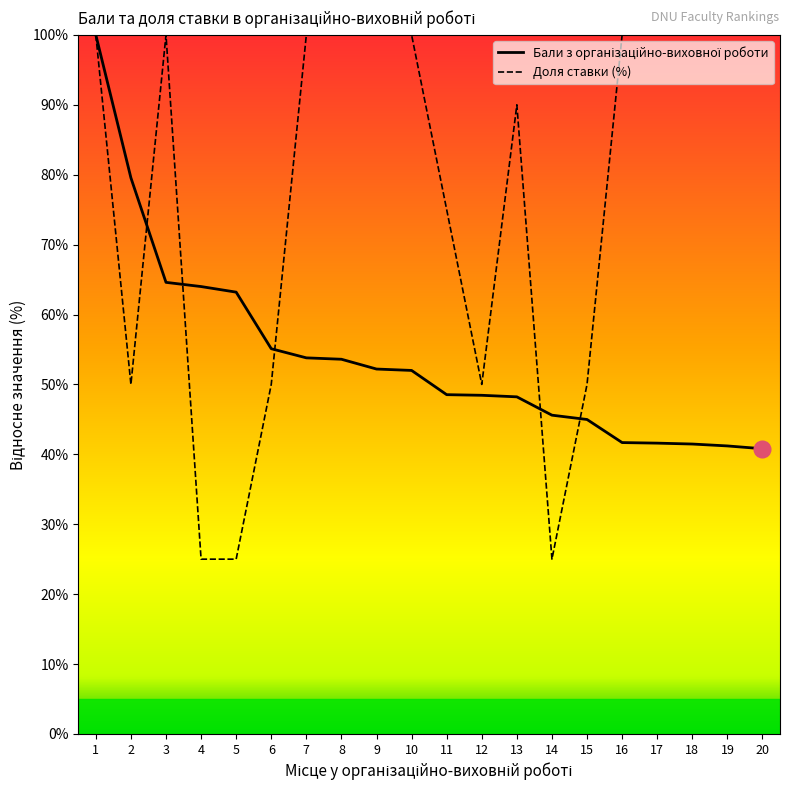

At 8, list the series in order from smallest to largest.

Бали з організаційно-виховної роботи, Доля ставки